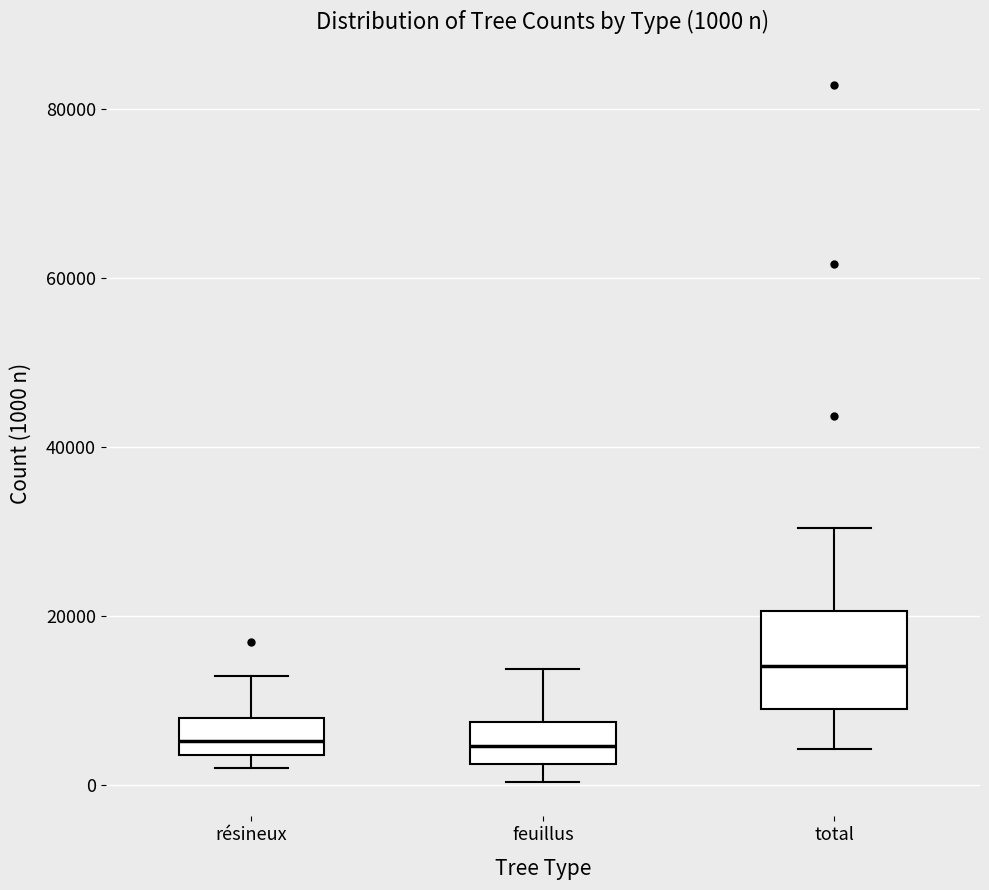

Which box has the highest median line?

total